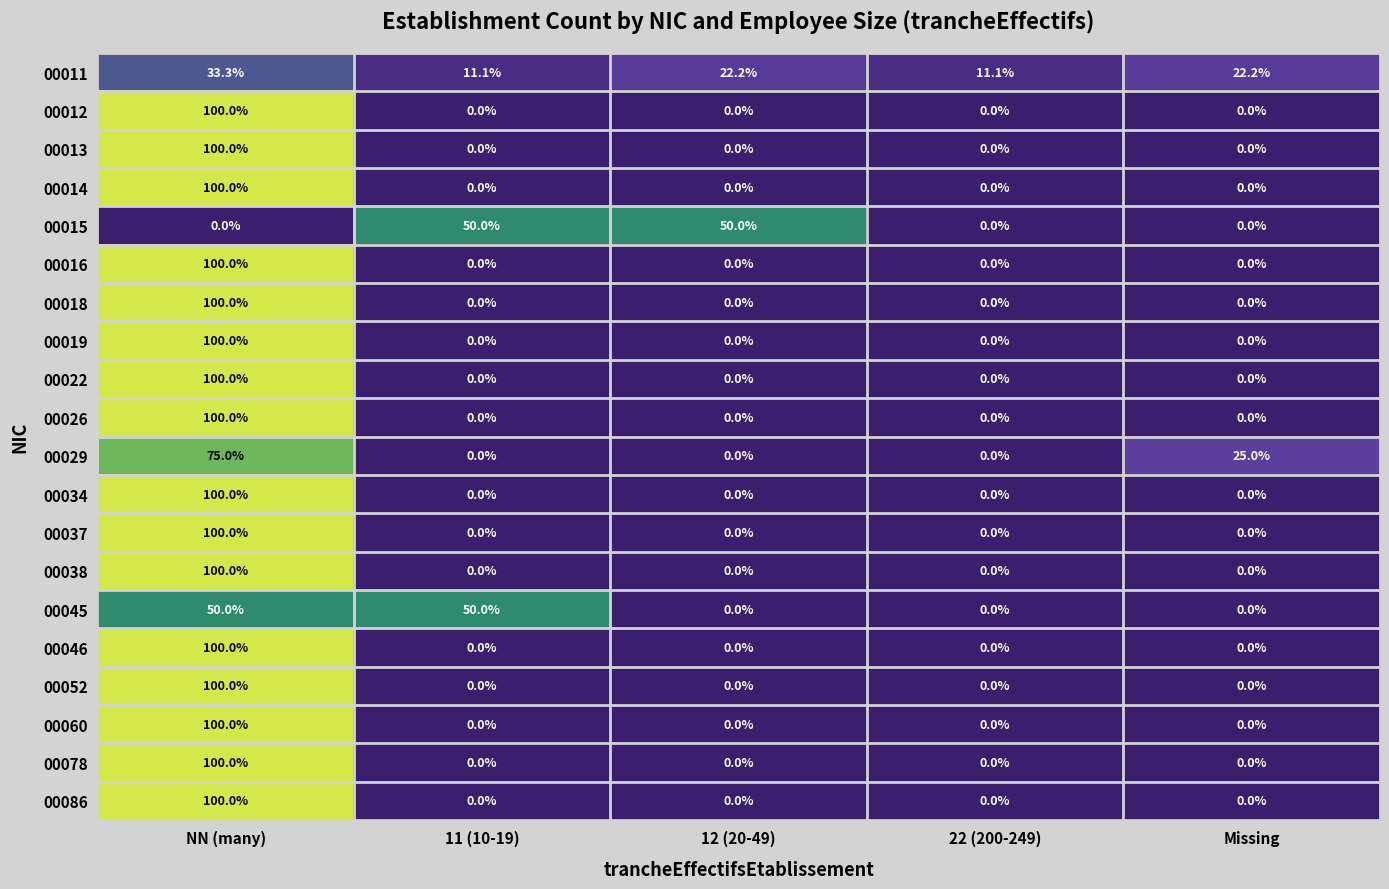

What is the average value of the 00037 series?

20.0